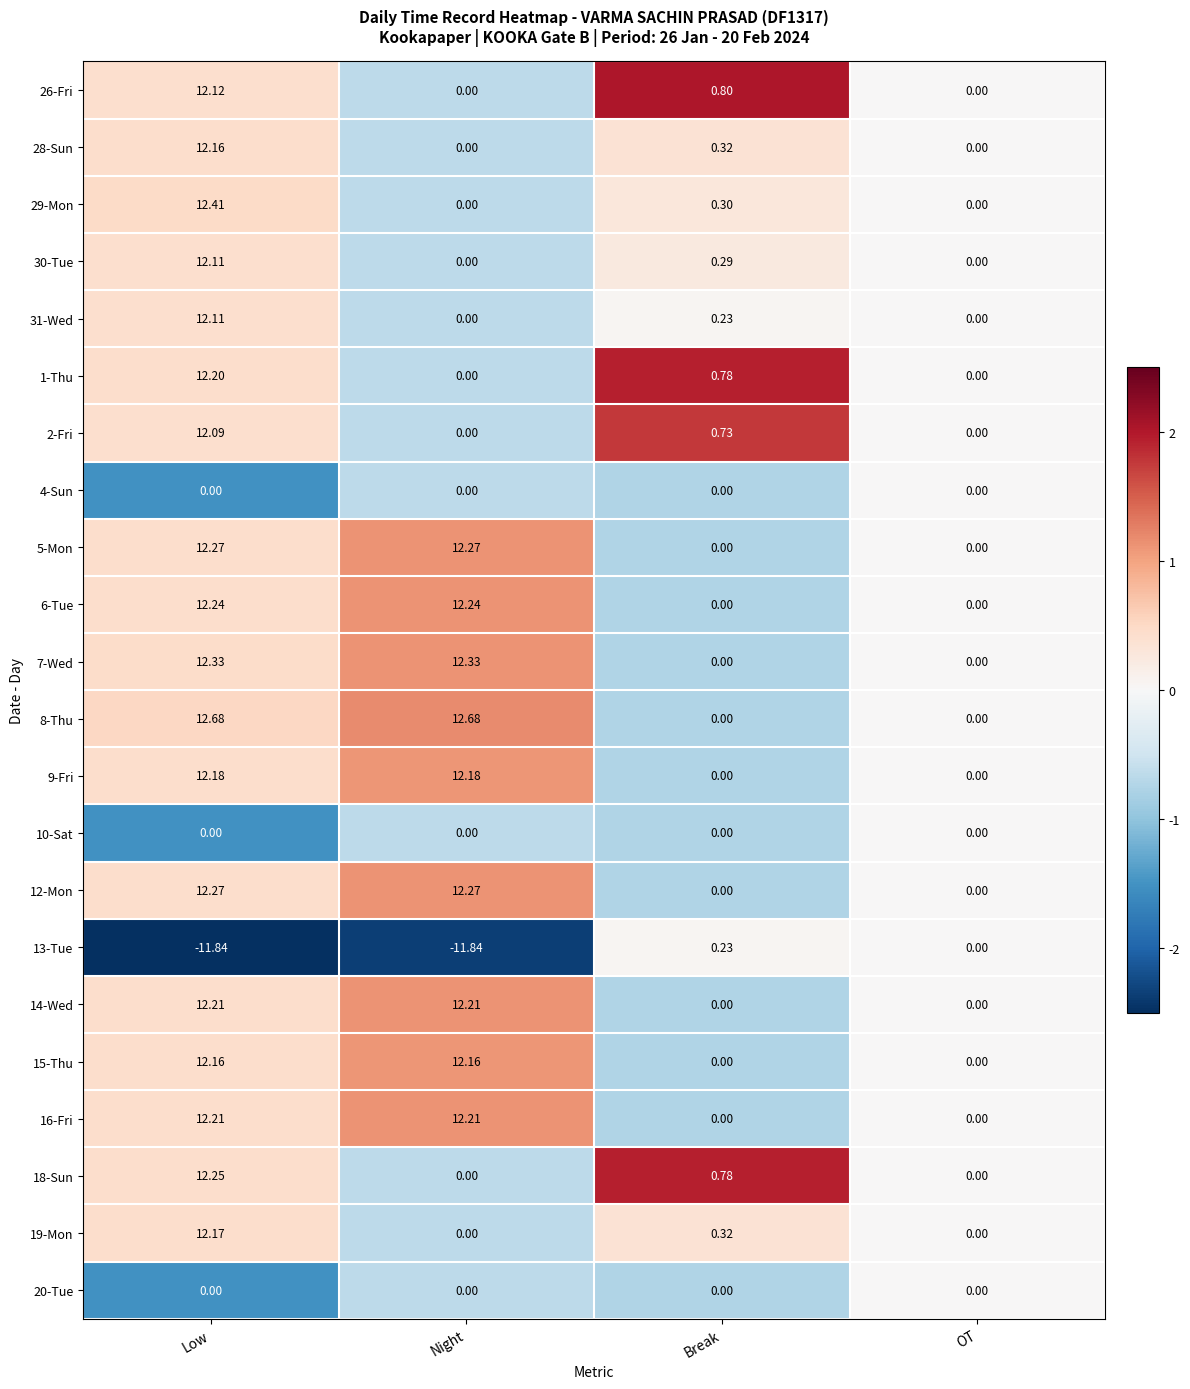

Count the number of data series in this chart.

22